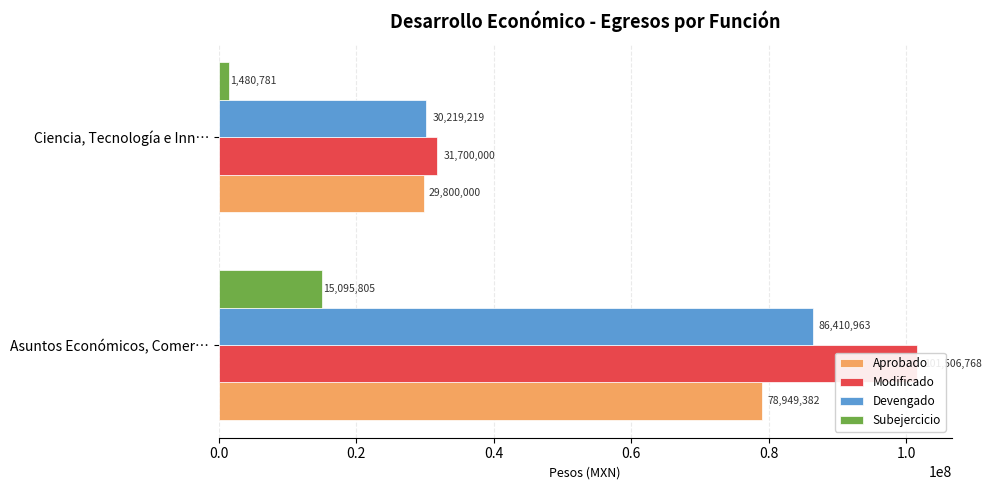

What is the difference between the maximum and minimum values in the Devengado series?

56191743.3